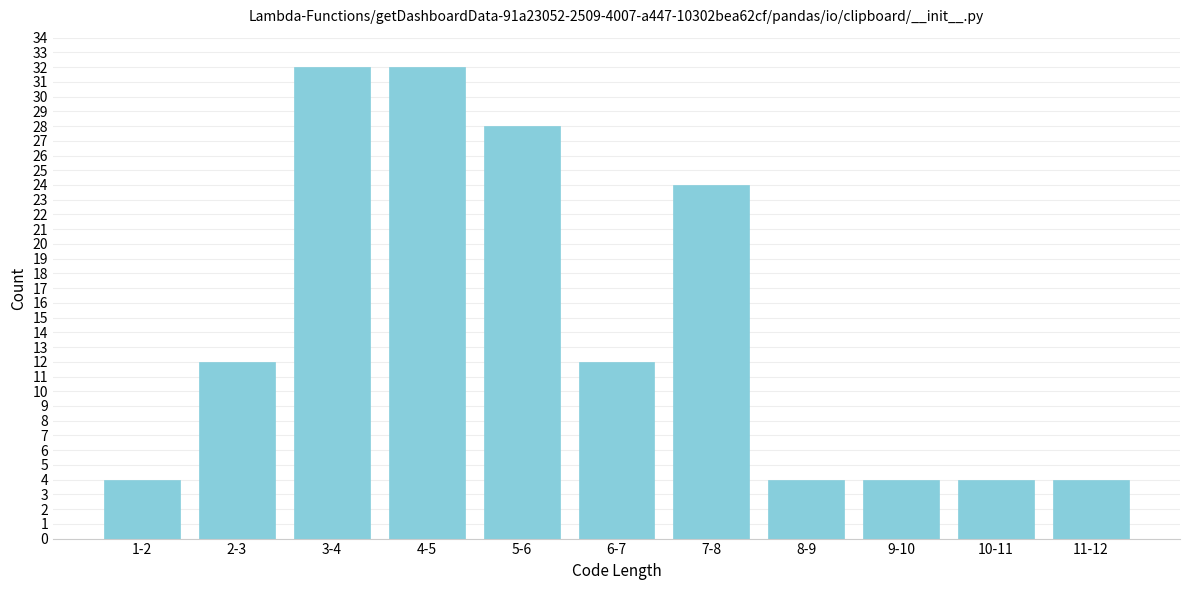

Reading left to right, extract all data points from this chart.

1-2=4	2-3=12	3-4=32	4-5=32	5-6=28	6-7=12	7-8=24	8-9=4	9-10=4	10-11=4	11-12=4